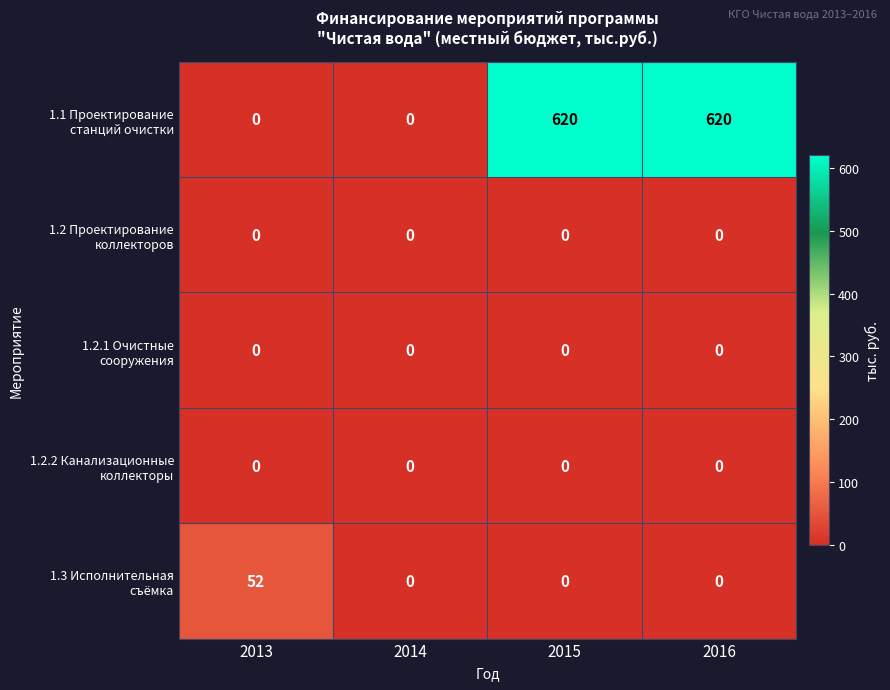

What is the greatest value displayed?

620